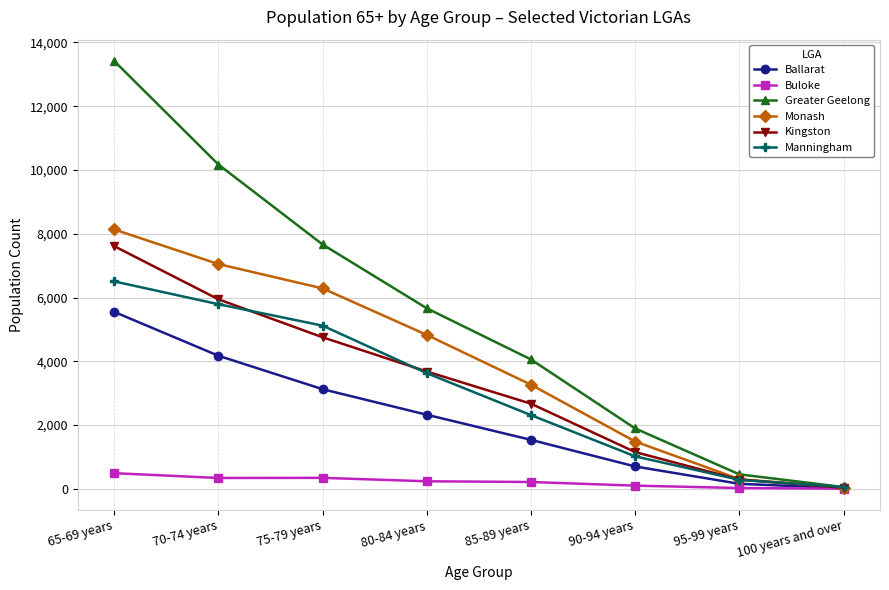

What is the label of the 6th point from the right?

75-79 years